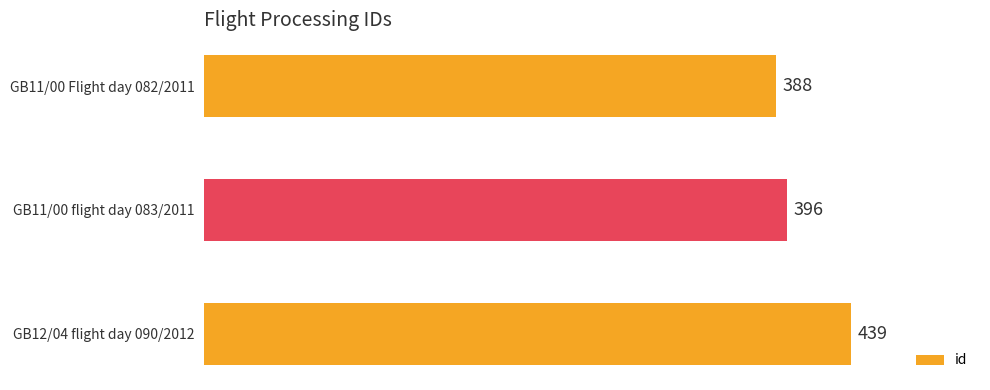

How many bars are there in total?

3